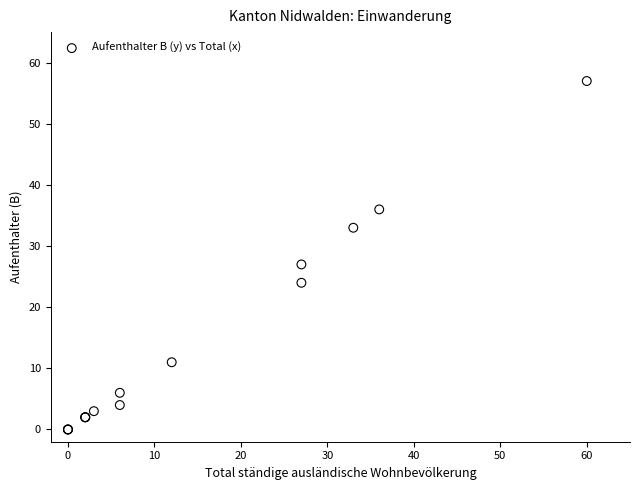

What Y value in the scatter plot is closest to 28?

27